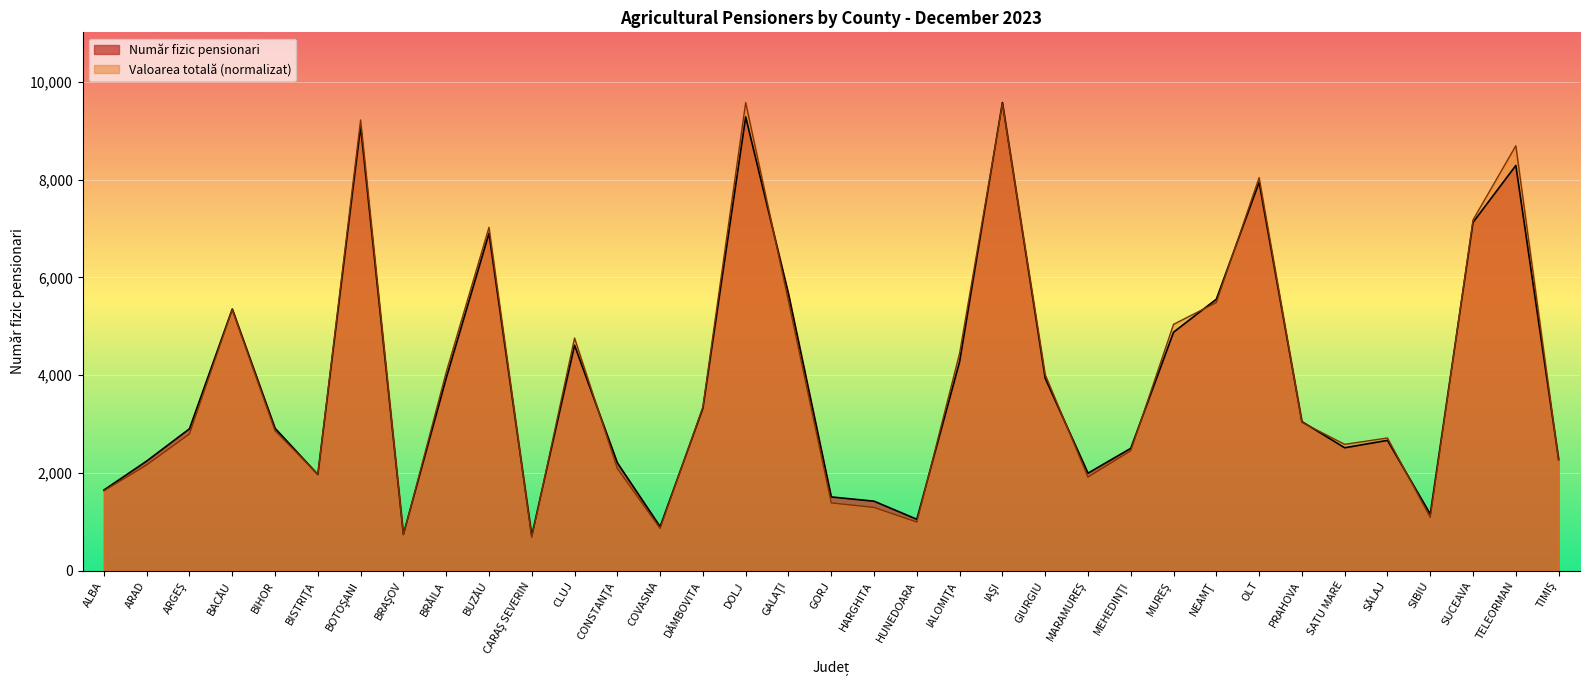

Is it true that Număr fizic pensionari equals 5662.0 at GALAŢI?

True